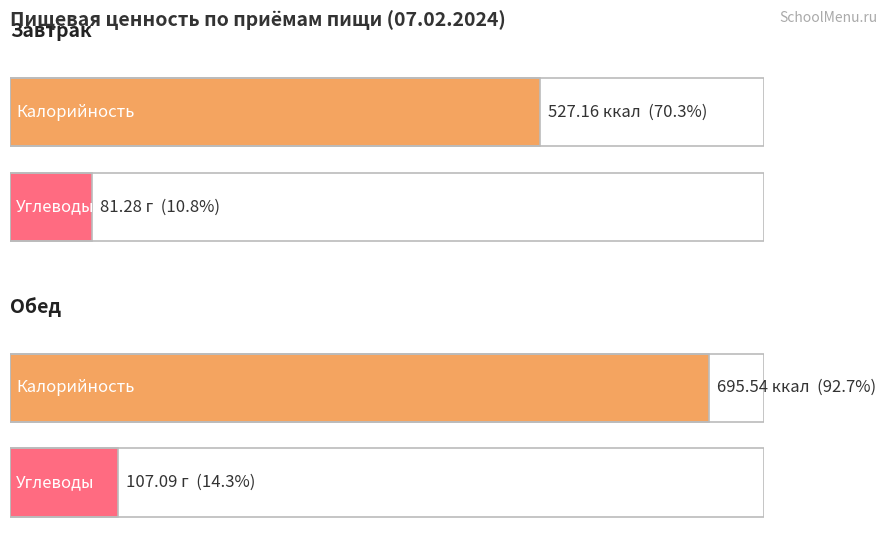

What is the difference between the Калорийность values at Обед and Завтрак?

168.4